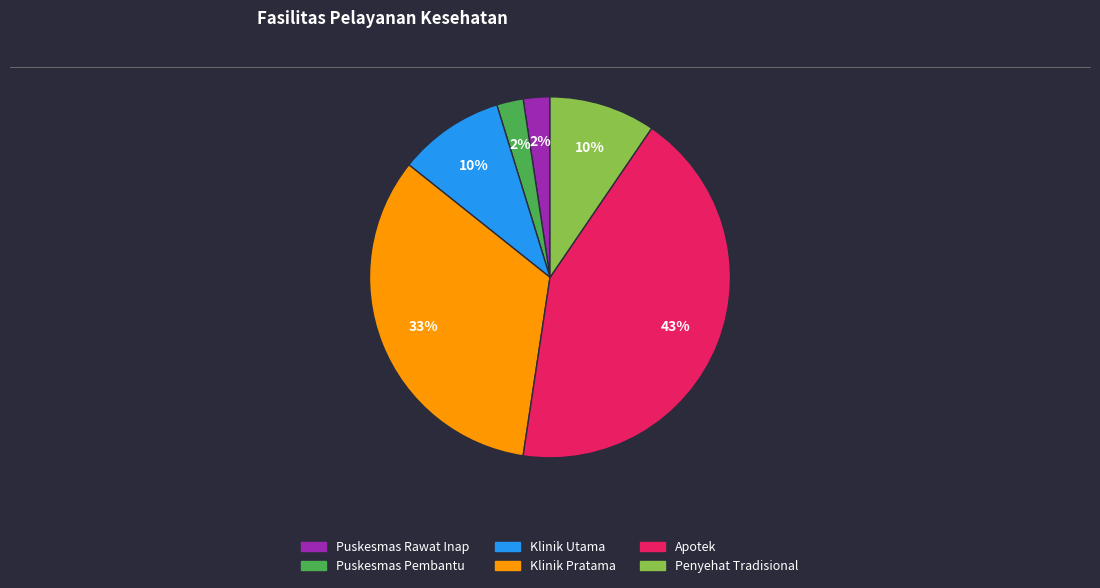

Between Klinik Pratama and Puskesmas Rawat Inap, which is larger?

Klinik Pratama